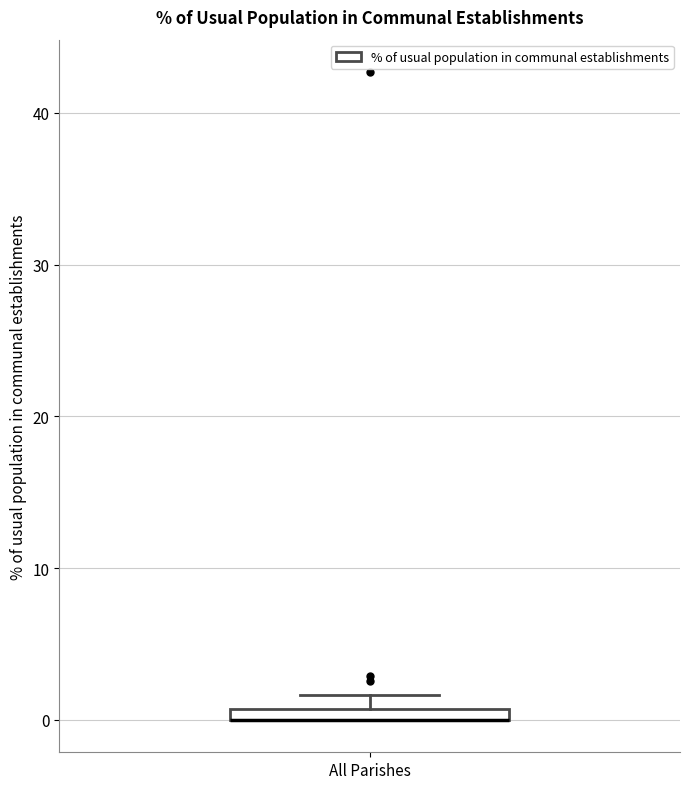

Where is the upper edge of the box for All Parishes on the y-axis? The values are not printed on the chart, so give them approximately, as read against the axis.

1